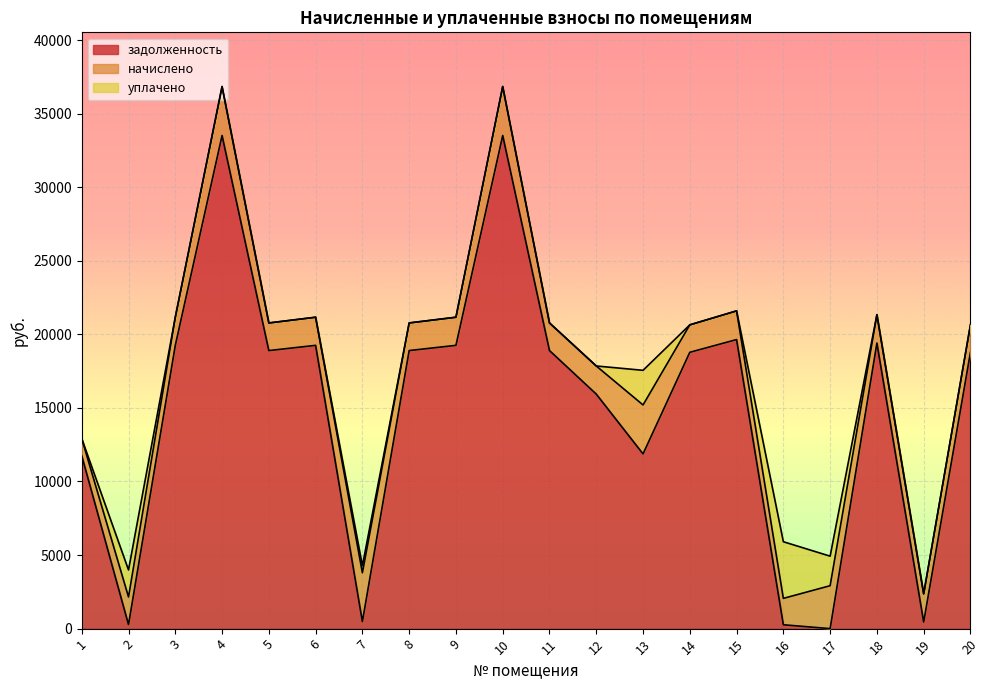

True or false: начислено and задолженность intersect in this chart.

True